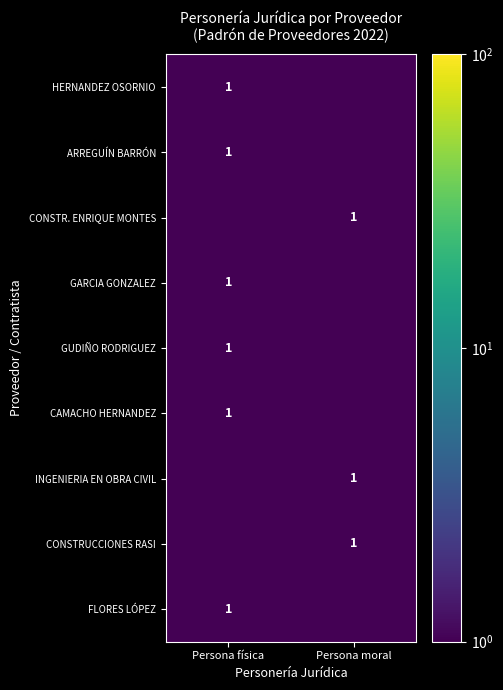

The GARCIA GONZALEZ series shows 1.0 at Persona física. True or false?

True